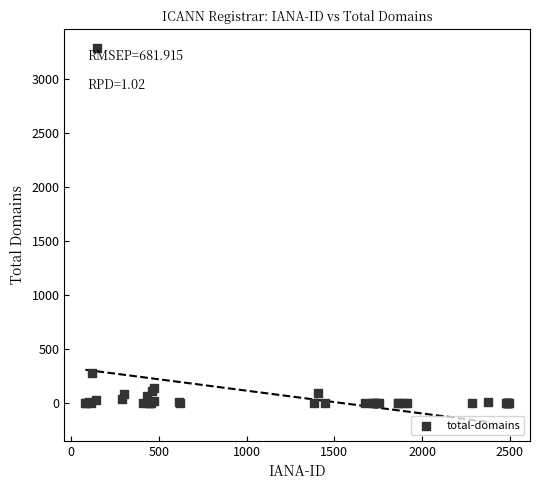

What Y value in the scatter plot is closest to 1645?

285